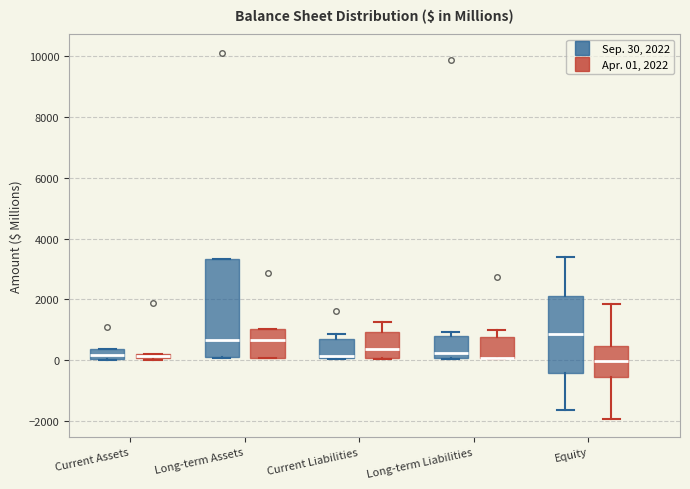

Where does the upper whisker of the box for Equity (Apr. 01, 2022) end on the y-axis? The values are not printed on the chart, so give them approximately, as read against the axis.

1800